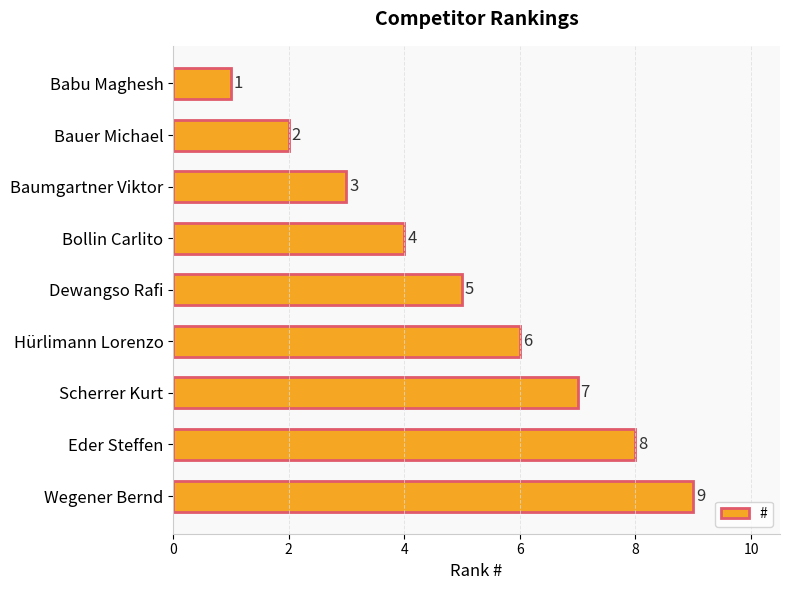

How many bars are there in total?

9